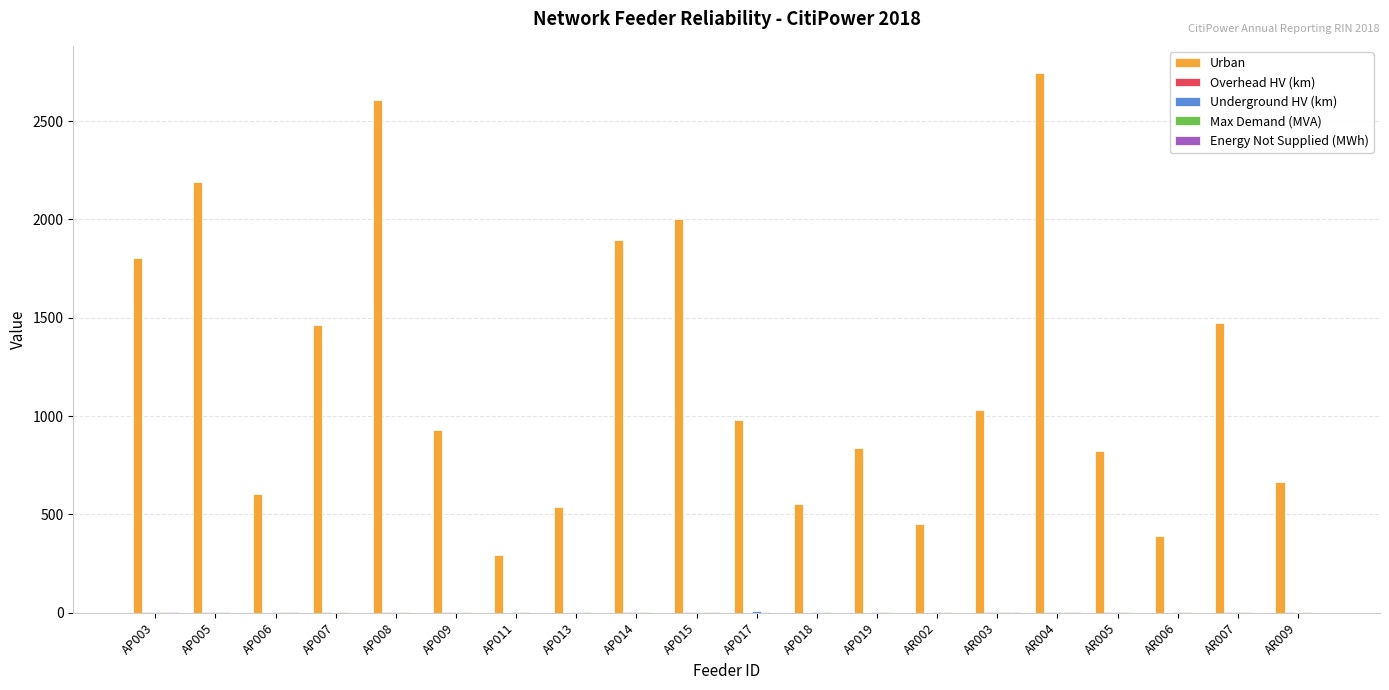

Which series has the largest total across all categories?

Urban